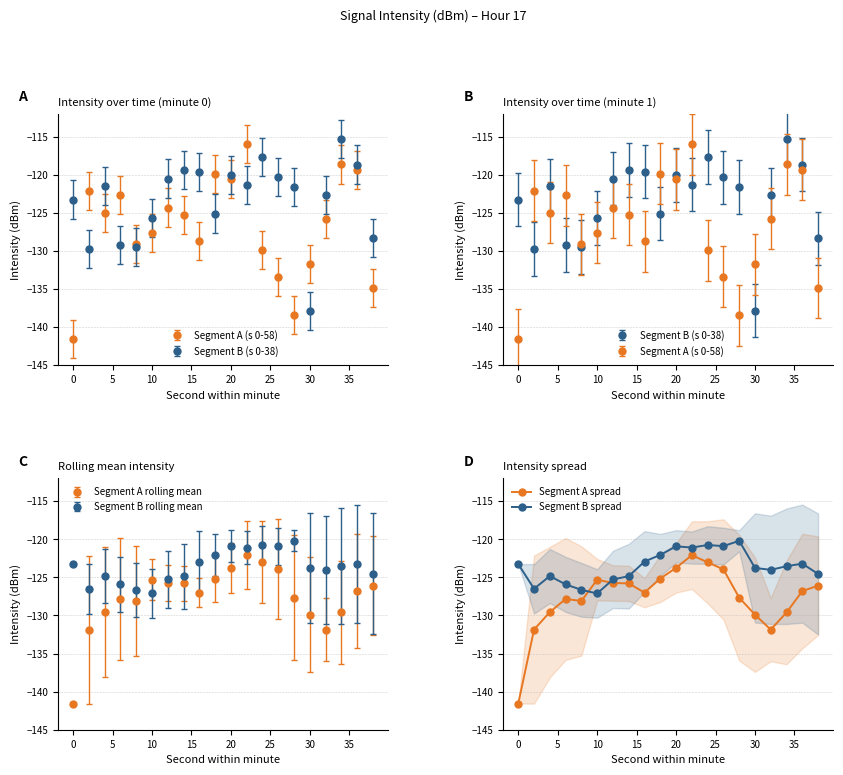

Reading right to left, what are all the values shown in this chart?

Segment A spread: -126.1	-126.8	-129.6	-131.9	-129.9	-127.7	-124.0	-123.0	-122.1	-123.8	-125.2	-127.0	-125.8	-125.7	-125.3	-128.1	-127.8	-129.6	-131.9	-141.6
Segment B spread: -124.6	-123.2	-123.5	-124.0	-123.8	-120.2	-120.9	-120.8	-121.1	-120.9	-122.1	-122.9	-124.8	-125.3	-127.1	-126.6	-125.9	-124.8	-126.5	-123.3